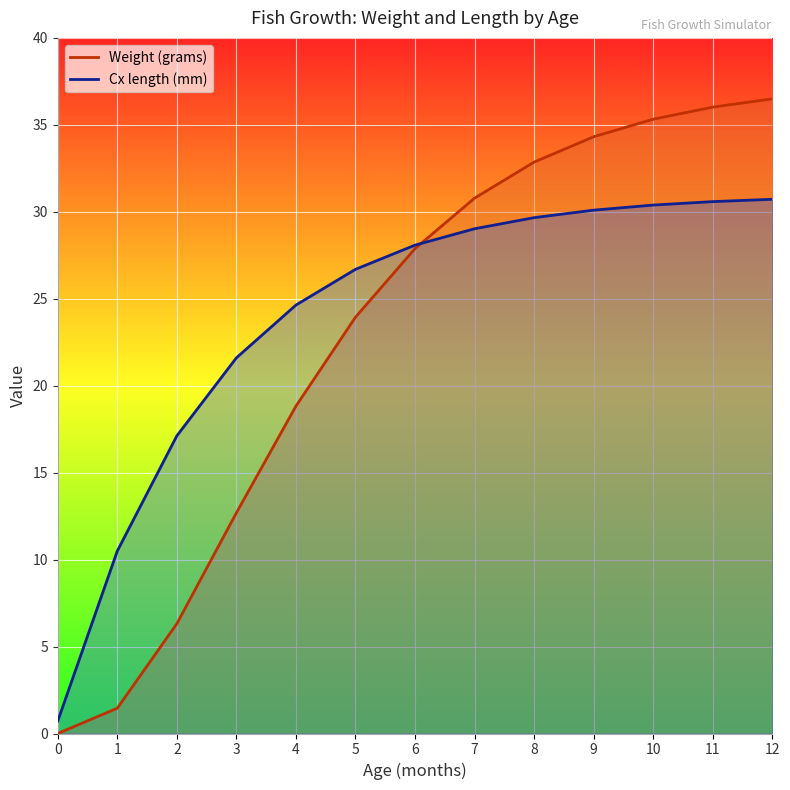

What is the difference between the Cx length (mm) values at 9 and 6?

2.0